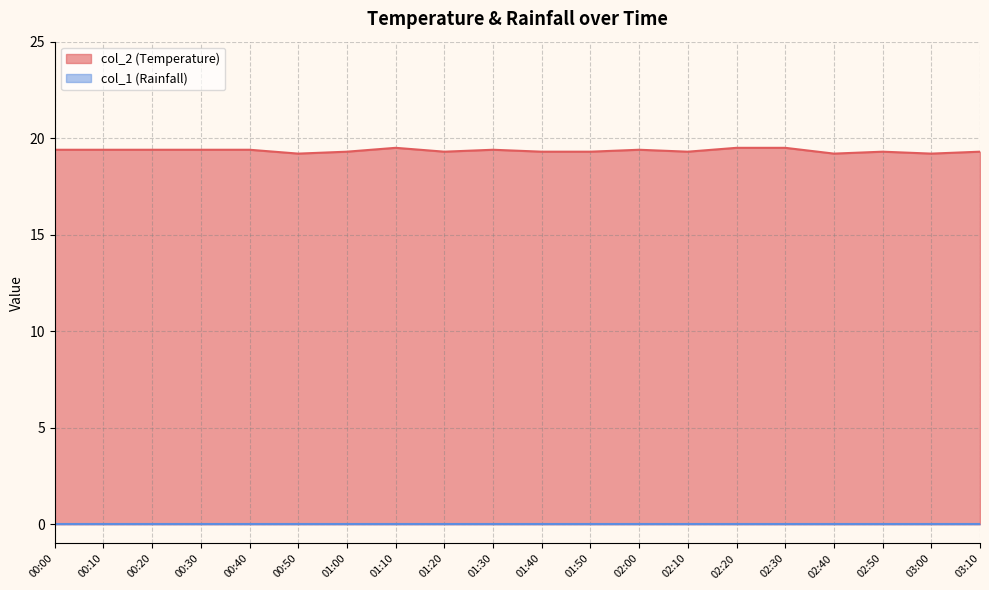

Count the number of categories in the chart.

20